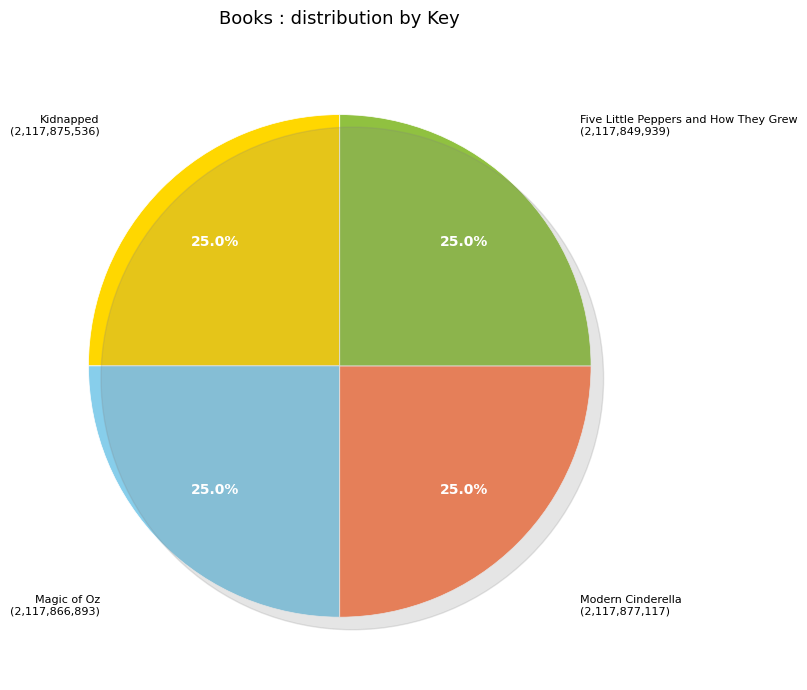

True or false: Kidnapped accounts for 25% of the total.

True